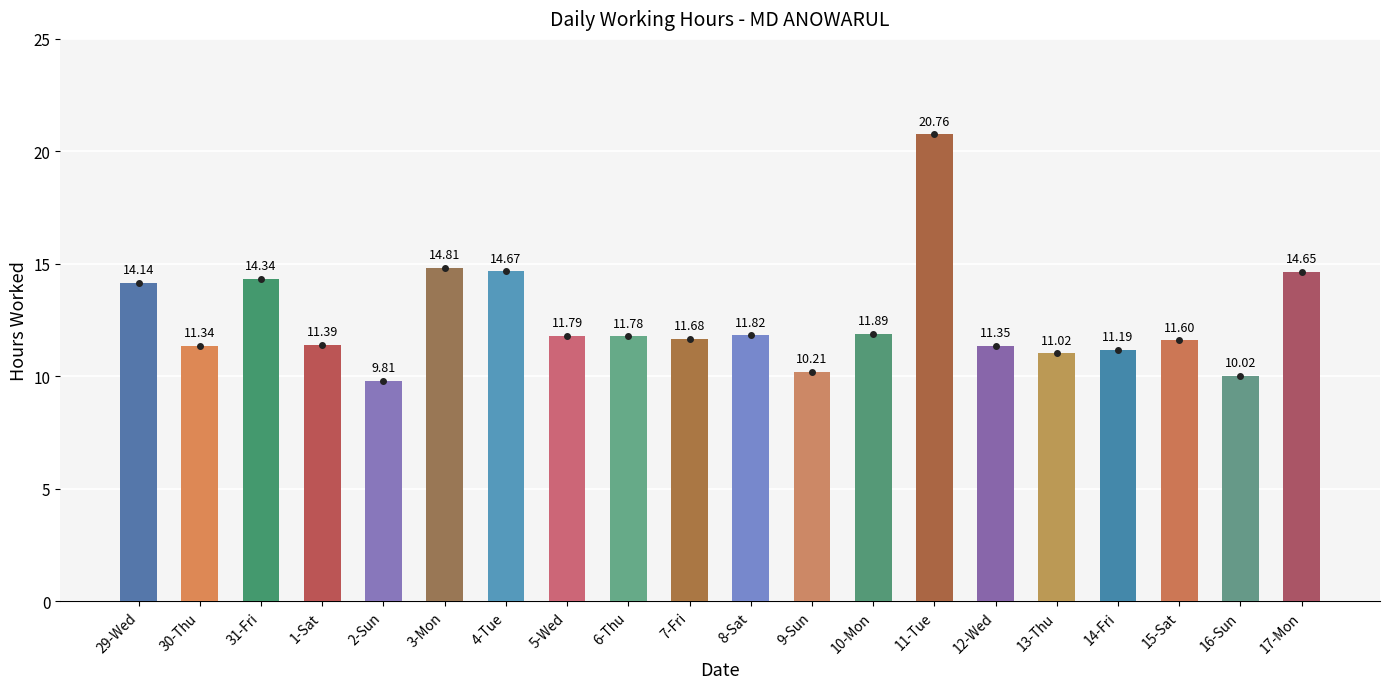

List the labels in order of value, smallest first.

2-Sun, 16-Sun, 9-Sun, 13-Thu, 14-Fri, 30-Thu, 12-Wed, 1-Sat, 15-Sat, 7-Fri, 6-Thu, 5-Wed, 8-Sat, 10-Mon, 29-Wed, 31-Fri, 17-Mon, 4-Tue, 3-Mon, 11-Tue